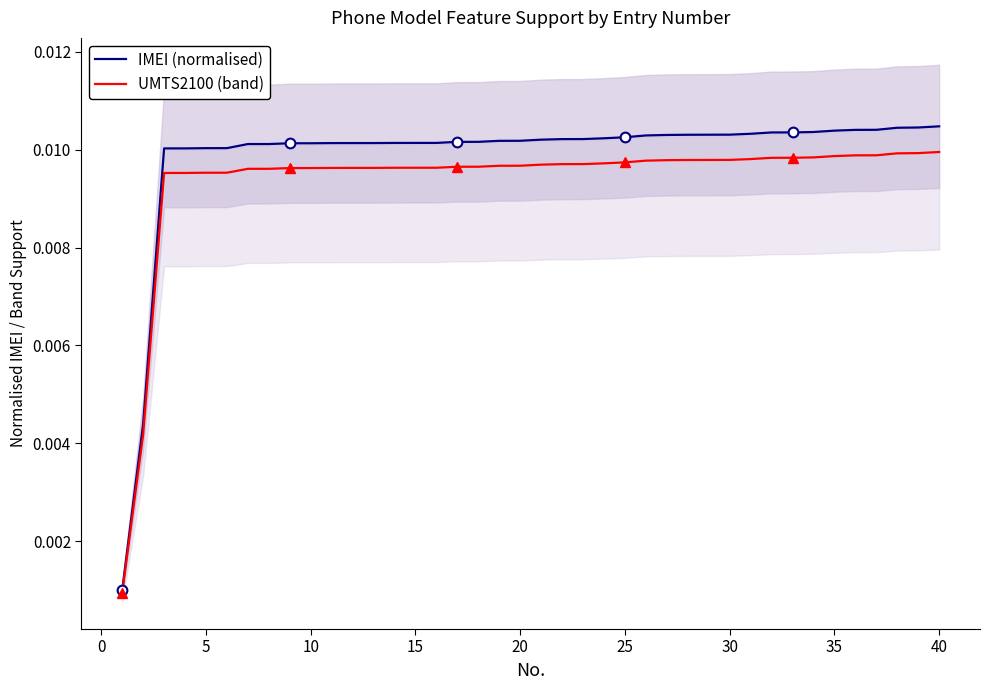

True or false: IMEI (normalised) and UMTS2100 (band) cross at least once.

False